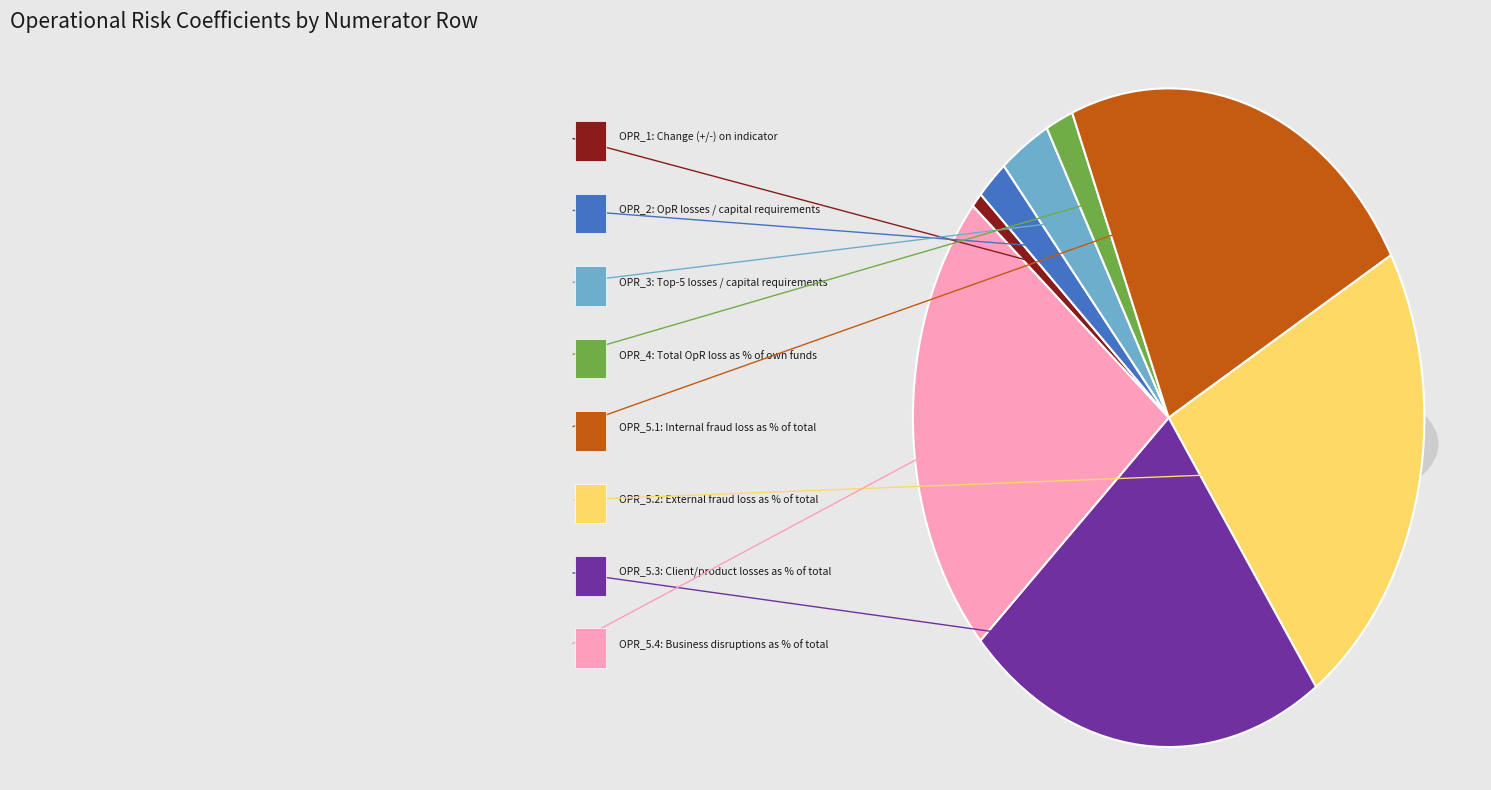

Does OPR_5.4 account for over 50% of the chart?

No